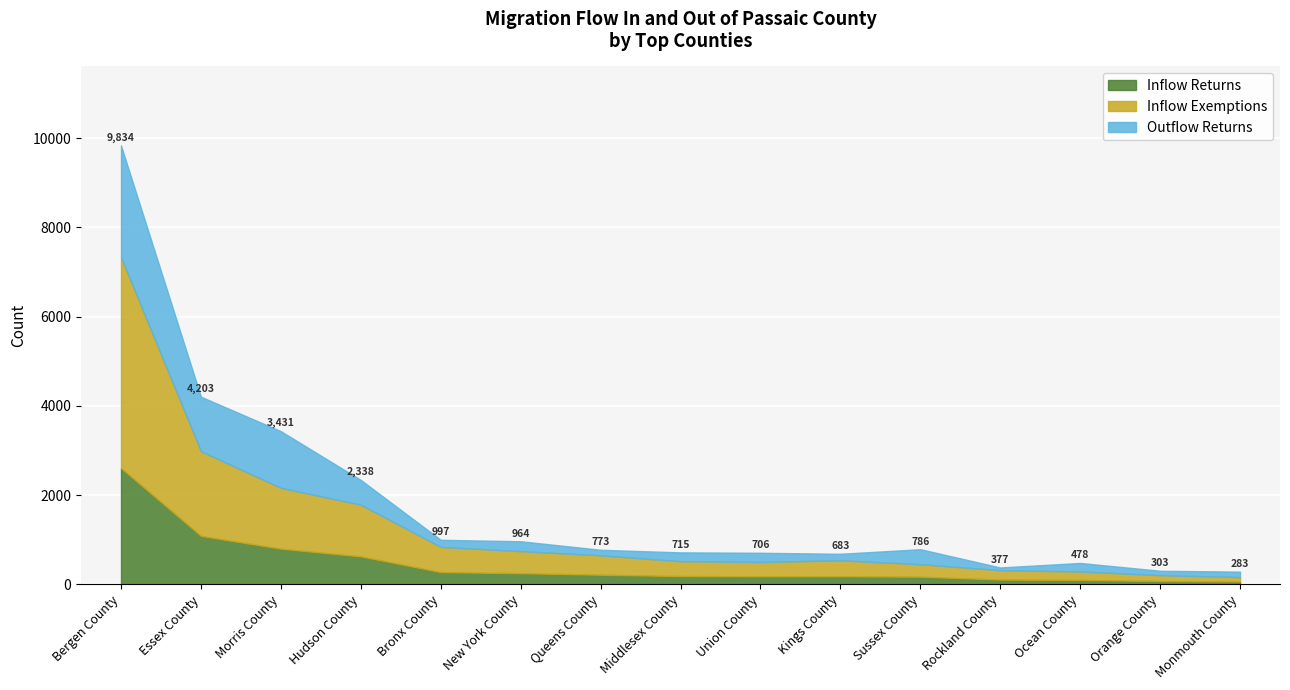

What is the value of the Inflow Exemptions point at the 2nd from the left?

1899